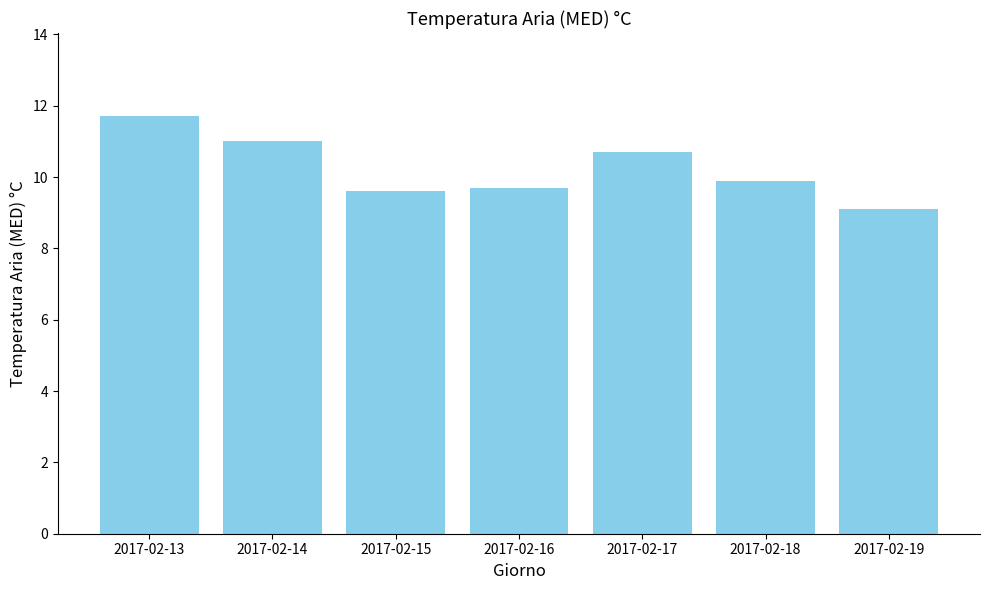

What is the difference between the maximum and minimum values?

2.6